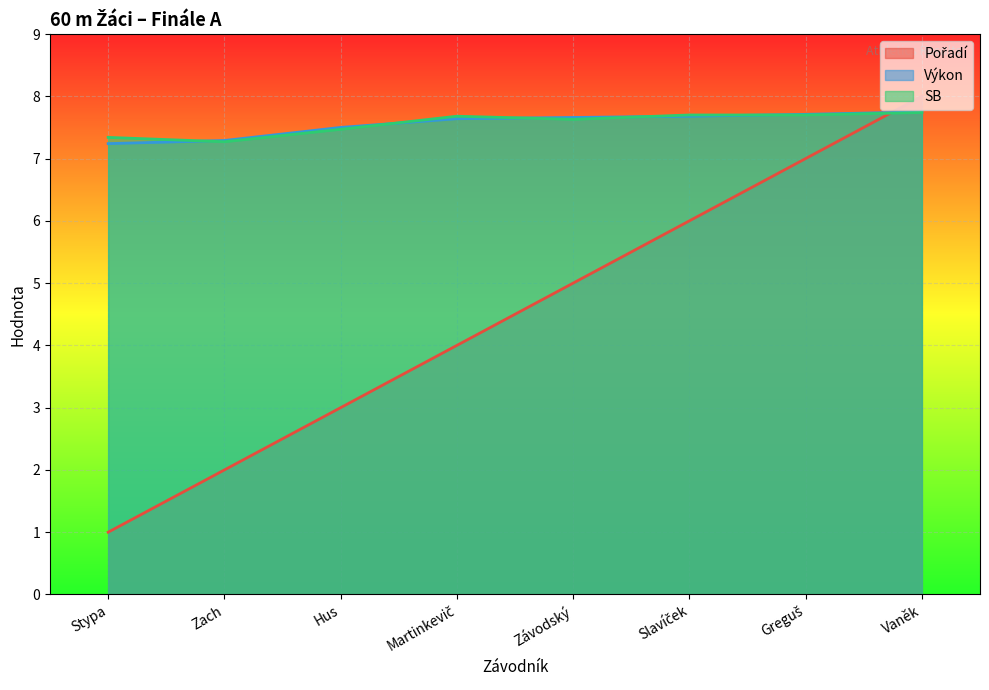

Which series ends up on top after the final intersection of Pořadí and Výkon?

Pořadí